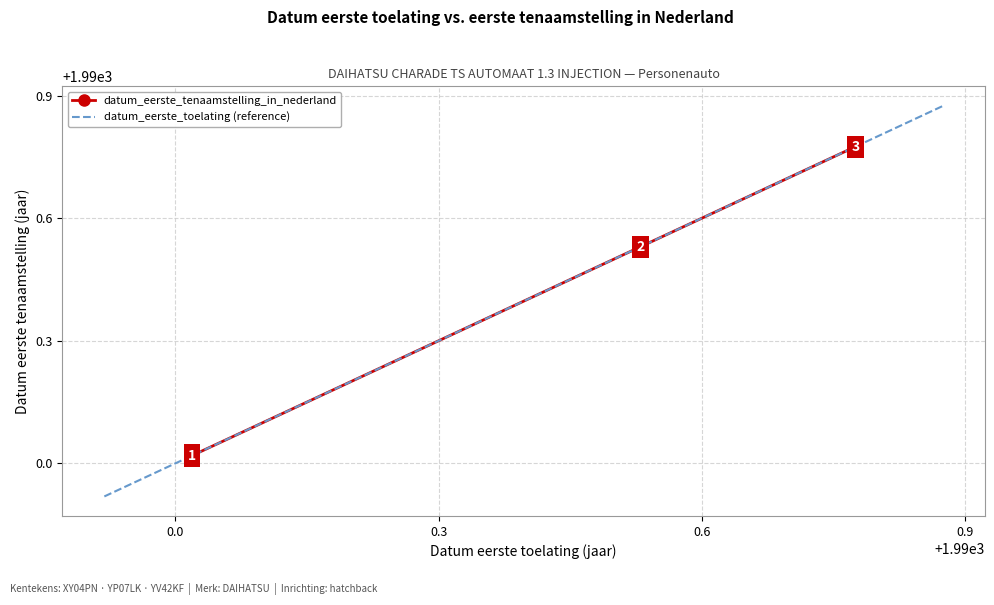

The chart shows a value of 1990.0 at XY04PN. True or false?

True